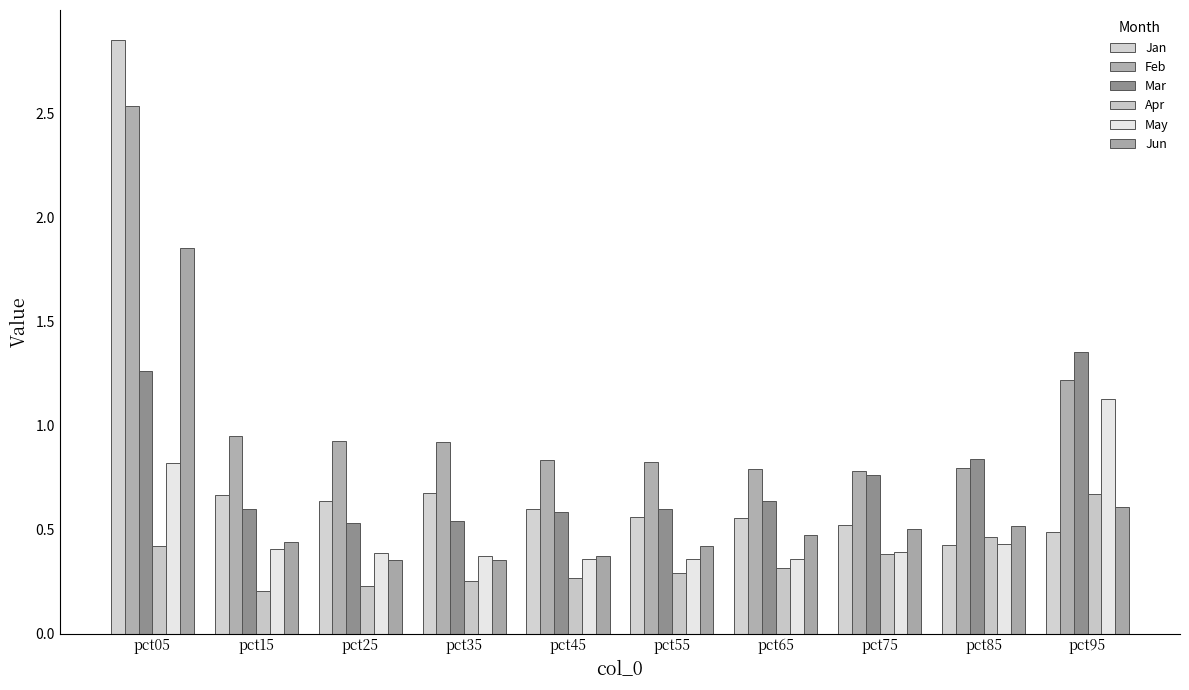

Reading left to right, extract all data points from this chart.

Jan: pct05=2.9	pct15=0.7	pct25=0.6	pct35=0.7	pct45=0.6	pct55=0.6	pct65=0.6	pct75=0.5	pct85=0.4	pct95=0.5
Feb: pct05=2.5	pct15=0.9	pct25=0.9	pct35=0.9	pct45=0.8	pct55=0.8	pct65=0.8	pct75=0.8	pct85=0.8	pct95=1.2
Mar: pct05=1.3	pct15=0.6	pct25=0.5	pct35=0.5	pct45=0.6	pct55=0.6	pct65=0.6	pct75=0.8	pct85=0.8	pct95=1.4
Apr: pct05=0.4	pct15=0.2	pct25=0.2	pct35=0.3	pct45=0.3	pct55=0.3	pct65=0.3	pct75=0.4	pct85=0.5	pct95=0.7
May: pct05=0.8	pct15=0.4	pct25=0.4	pct35=0.4	pct45=0.4	pct55=0.4	pct65=0.4	pct75=0.4	pct85=0.4	pct95=1.1
Jun: pct05=1.9	pct15=0.4	pct25=0.4	pct35=0.4	pct45=0.4	pct55=0.4	pct65=0.5	pct75=0.5	pct85=0.5	pct95=0.6